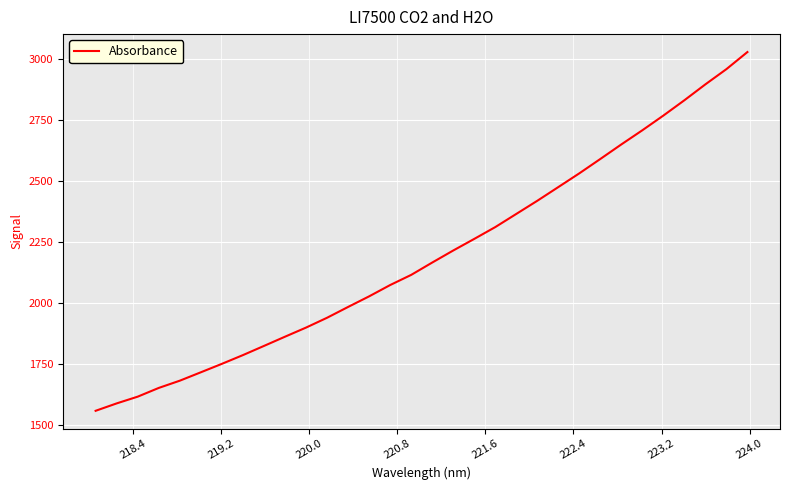

What is the greatest value displayed?

3027.9